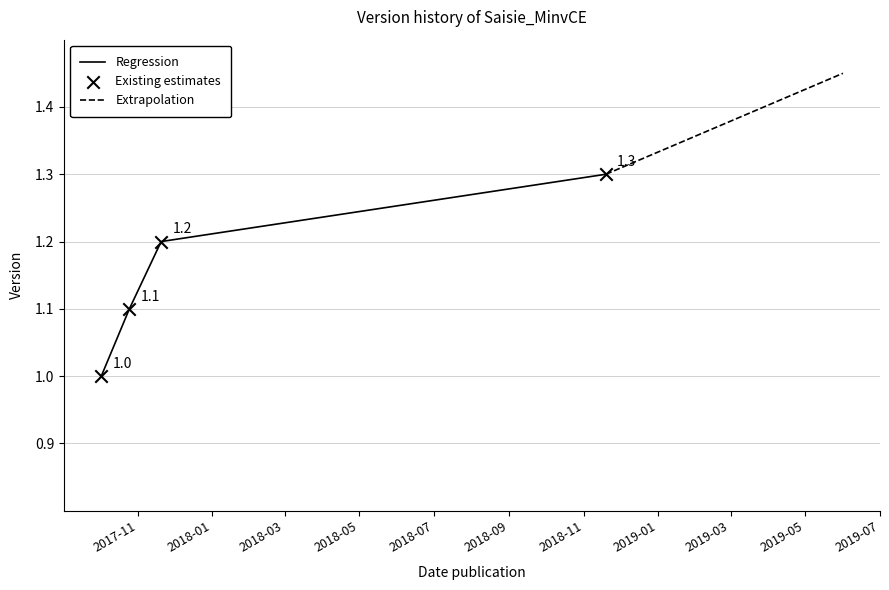

Between 2017-11-20 and 2017-10-02, which is larger?

2017-11-20